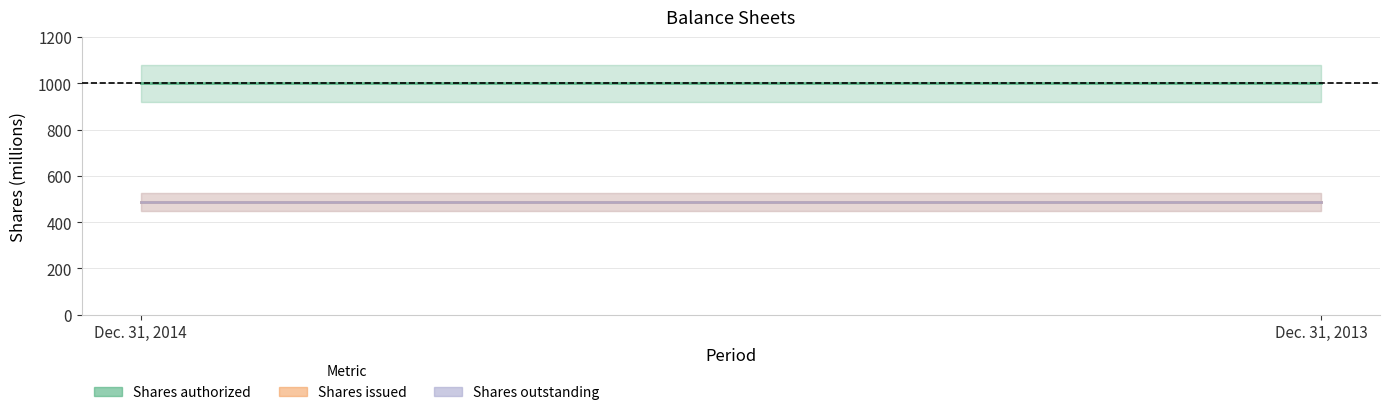

Between Dec. 31, 2014 and Dec. 31, 2013, which series saw the biggest shift?

Shares authorized